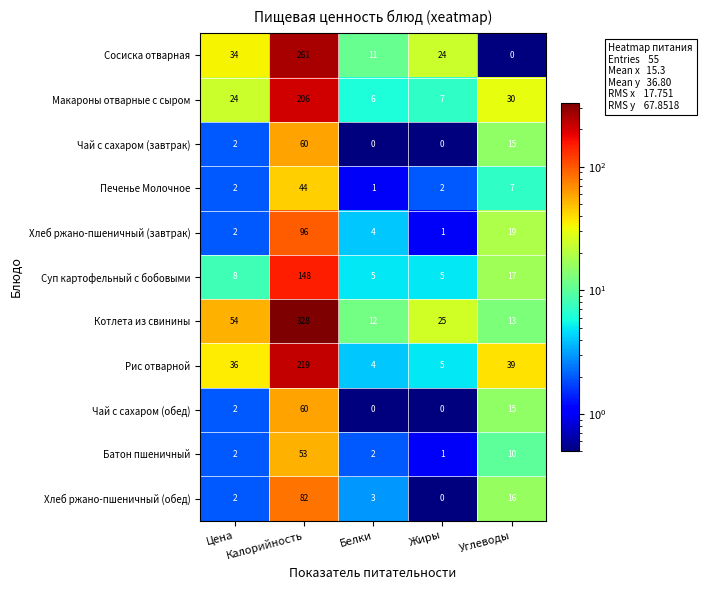

What is the greatest value displayed?

328